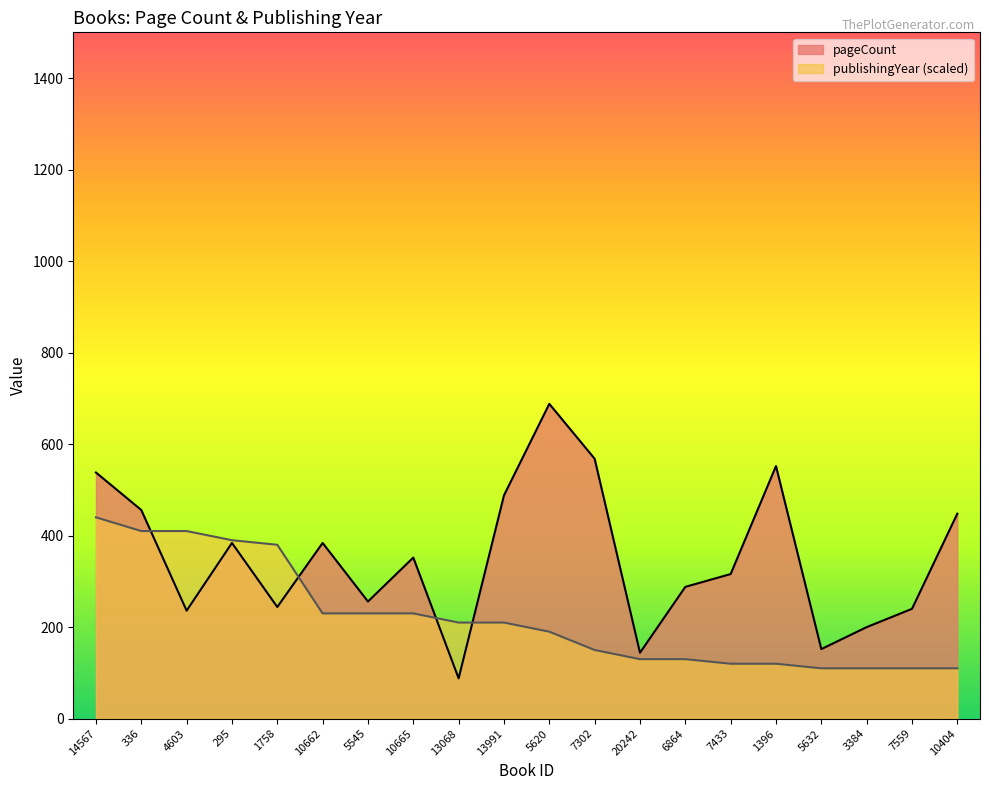

How many values in the pageCount series exceed 352?

9